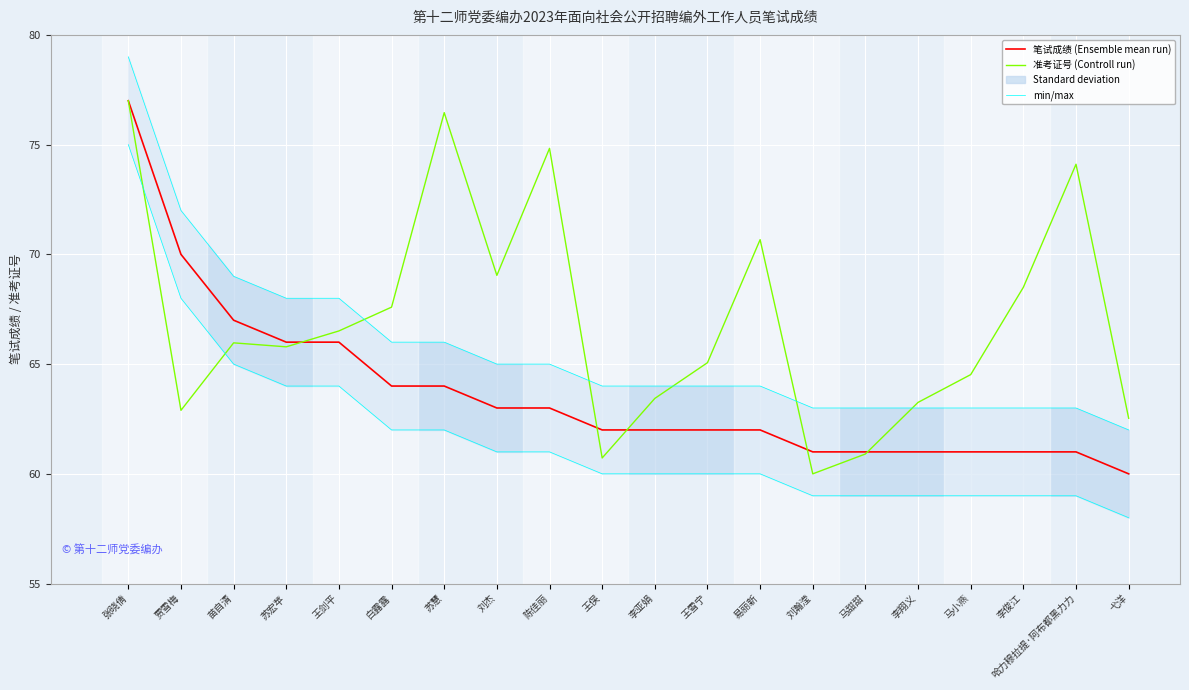

What is the maximum value for 准考证号 (Controll run)?

77.0